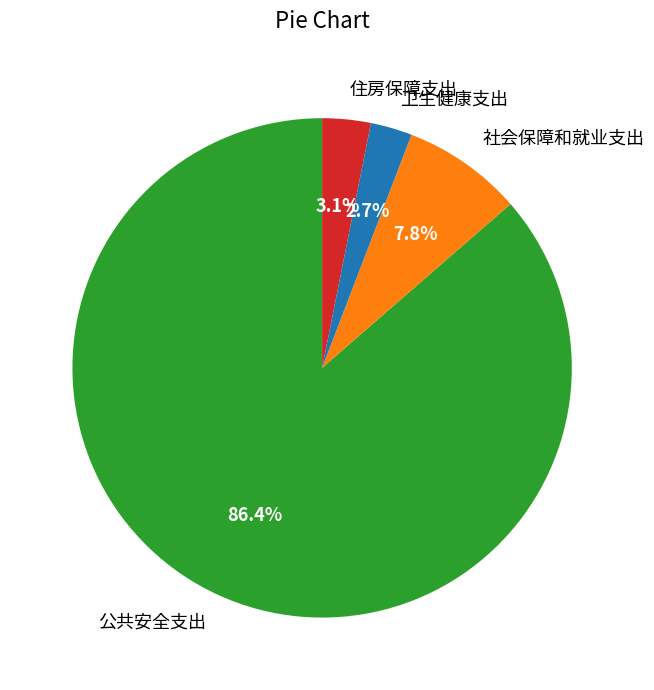

Which category has the biggest portion of the pie?

公共安全支出